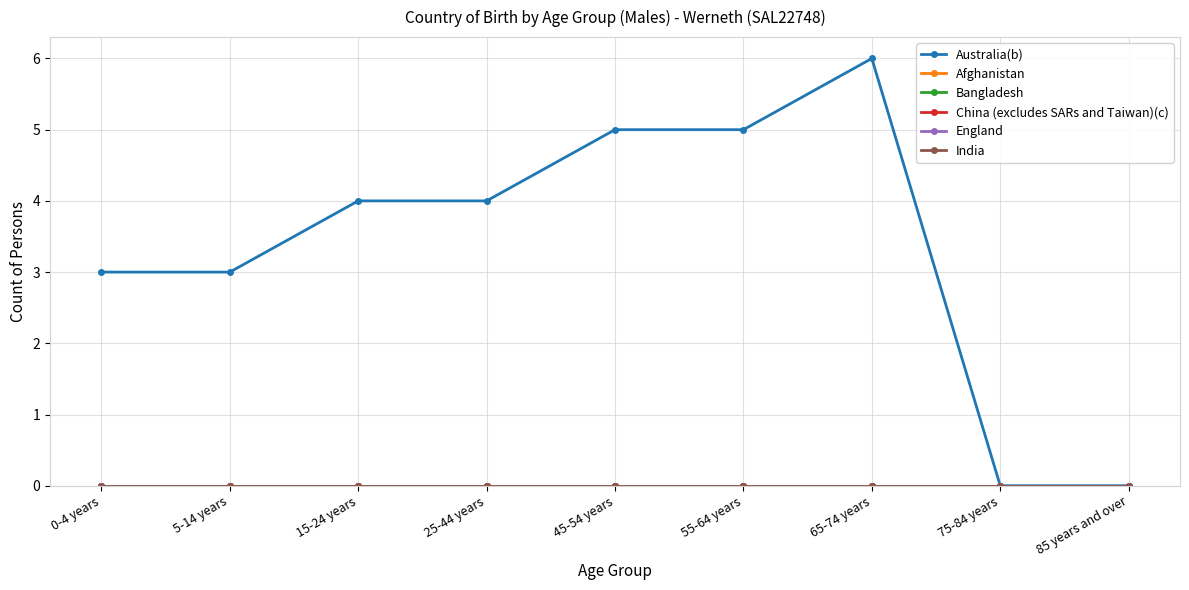

Which has a higher value, 15-24 years or 85 years and over?

15-24 years